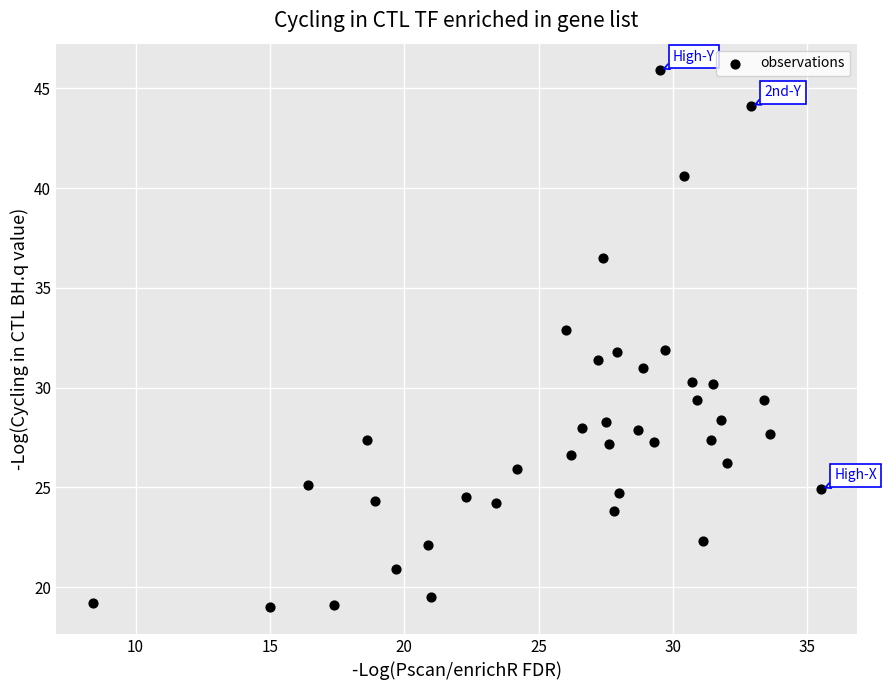

What is the range of X values (max minus min)?

27.1